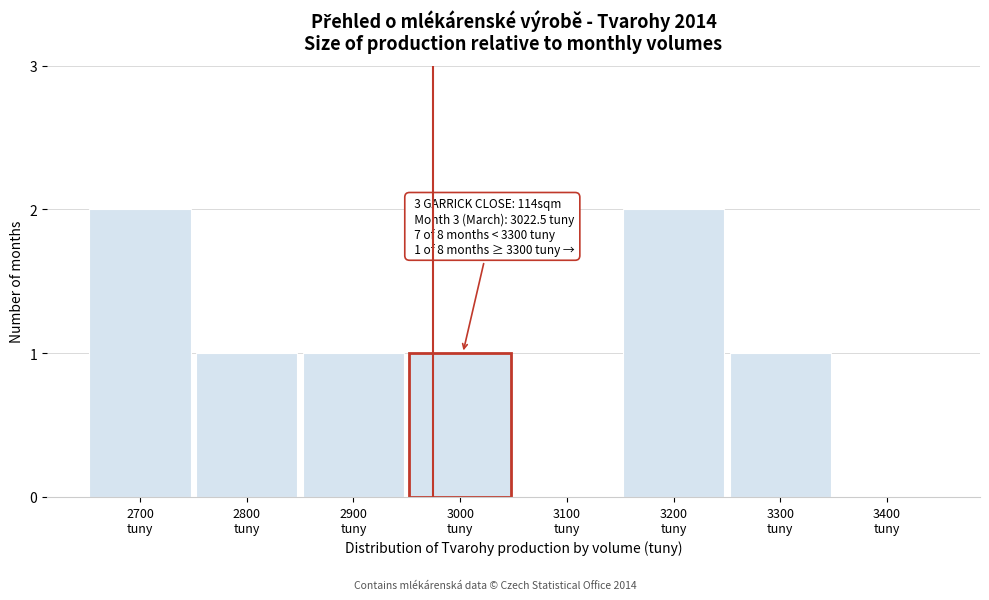

Count the number of data series in this chart.

1